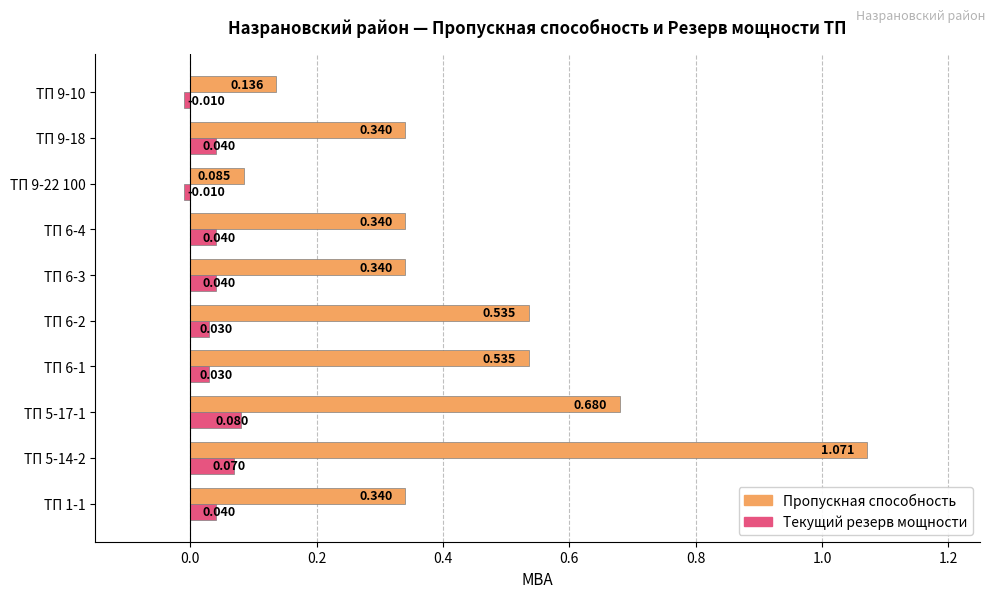

What are all the series names shown in the legend?

Пропускная способность, Текущий резерв мощности